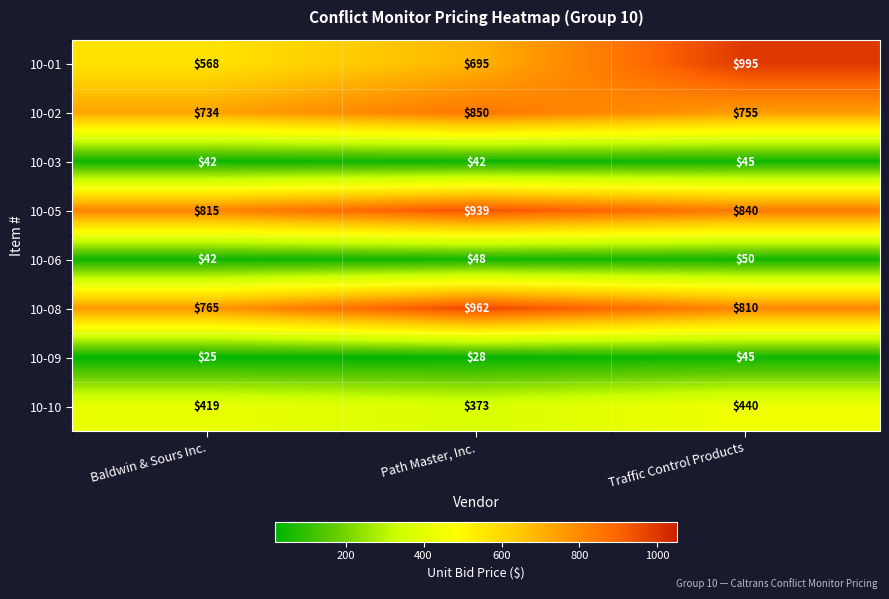

What is the total value across all series at Path Master, Inc.?

3937